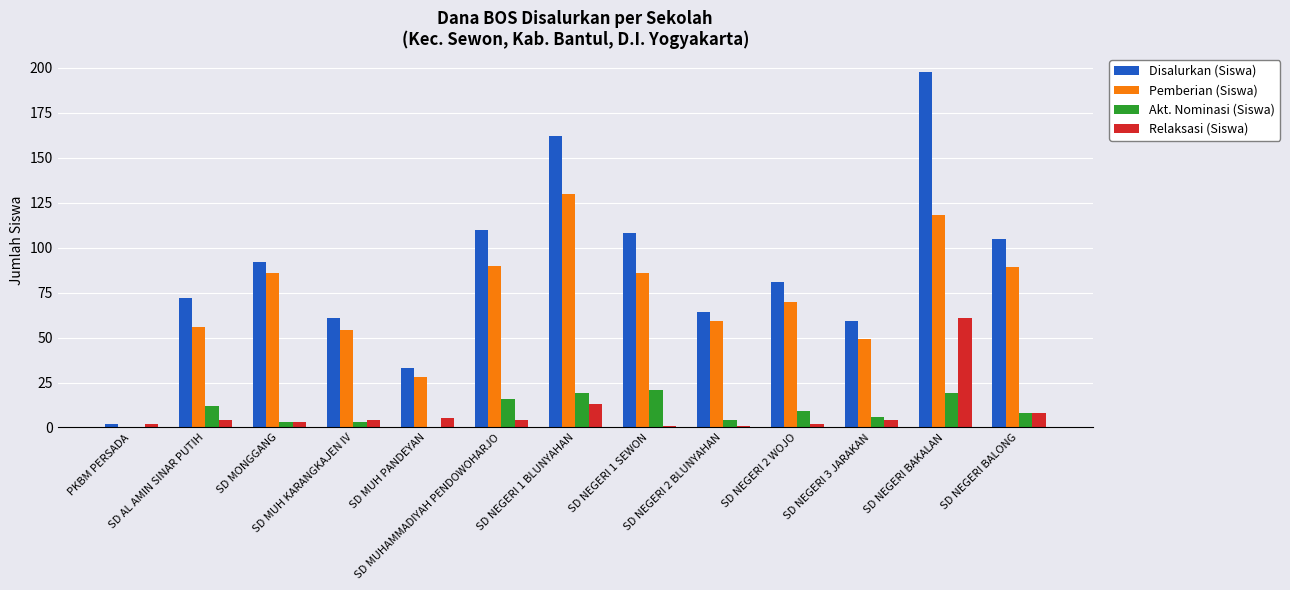

Which series has the largest total across all categories?

Disalurkan (Siswa)